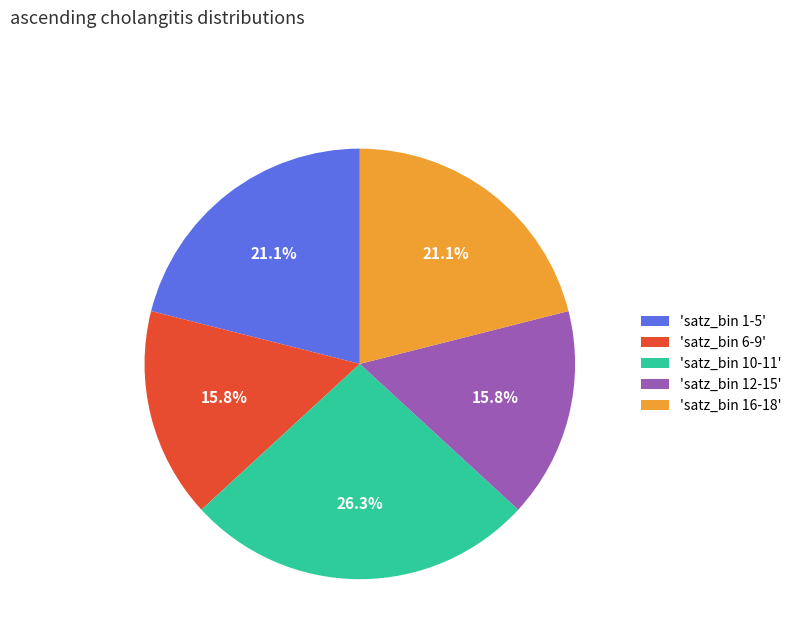

Which category has the biggest portion of the pie?

'satz_bin 10-11'